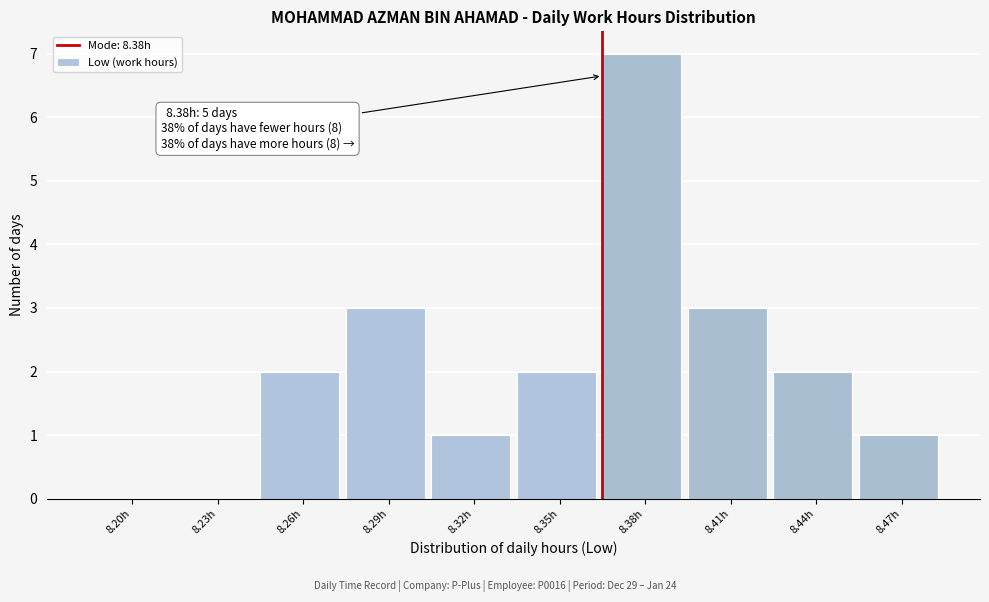

Reading left to right, transcribe all the data shown in this chart.

8.20h=0	8.23h=0	8.26h=2	8.29h=3	8.32h=1	8.35h=2	8.38h=7	8.41h=3	8.44h=2	8.47h=1